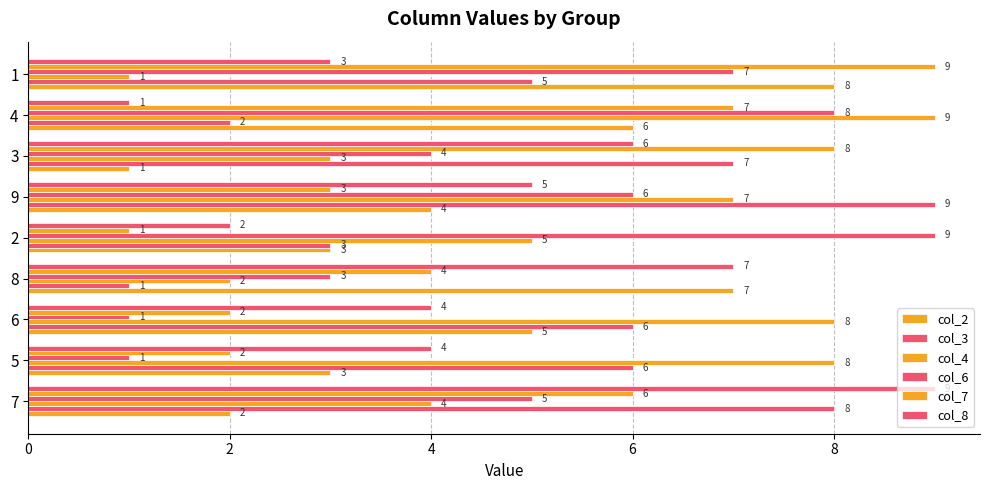

What is the average value of the col_4 series?

5